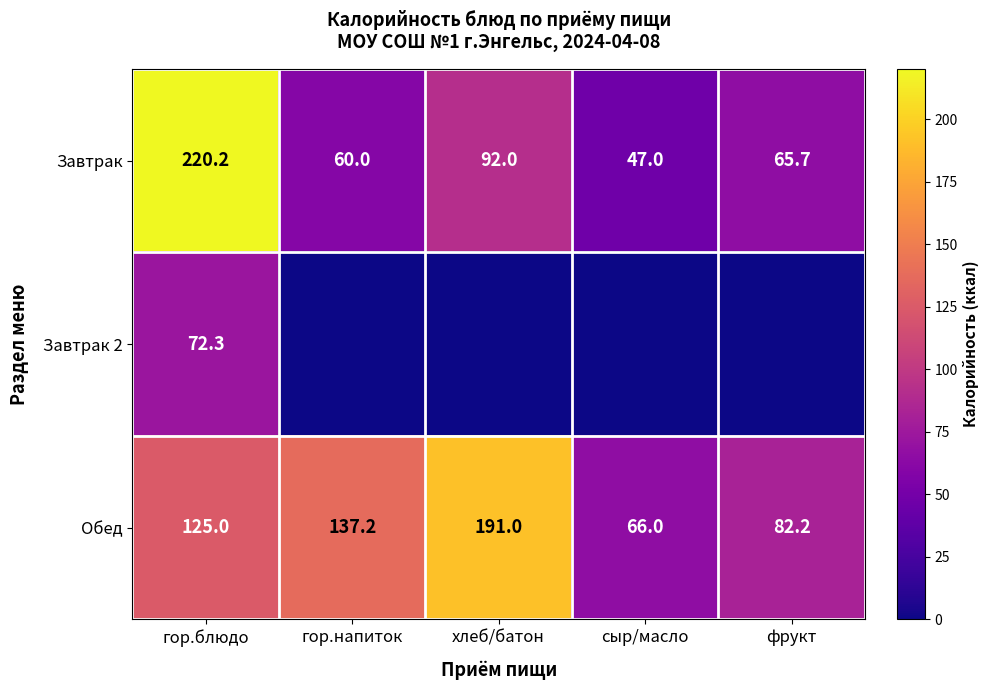

What is the difference between the highest and lowest values at гор.напиток?

137.2